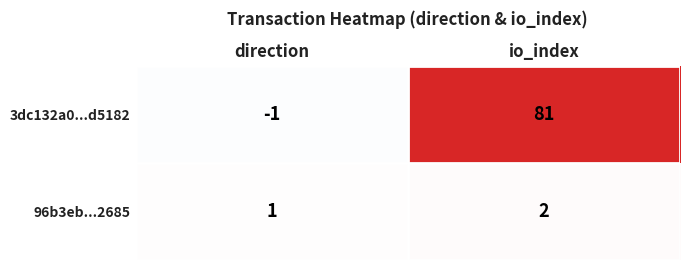

How many data points in 96b3eb...2685 are less than 2?

1